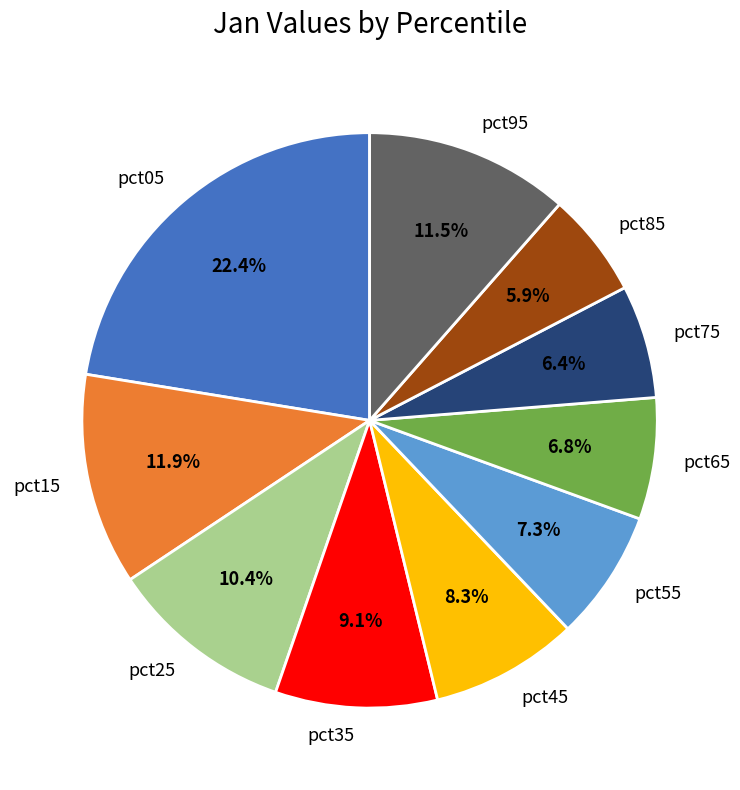

How many slices are in this pie chart?

10